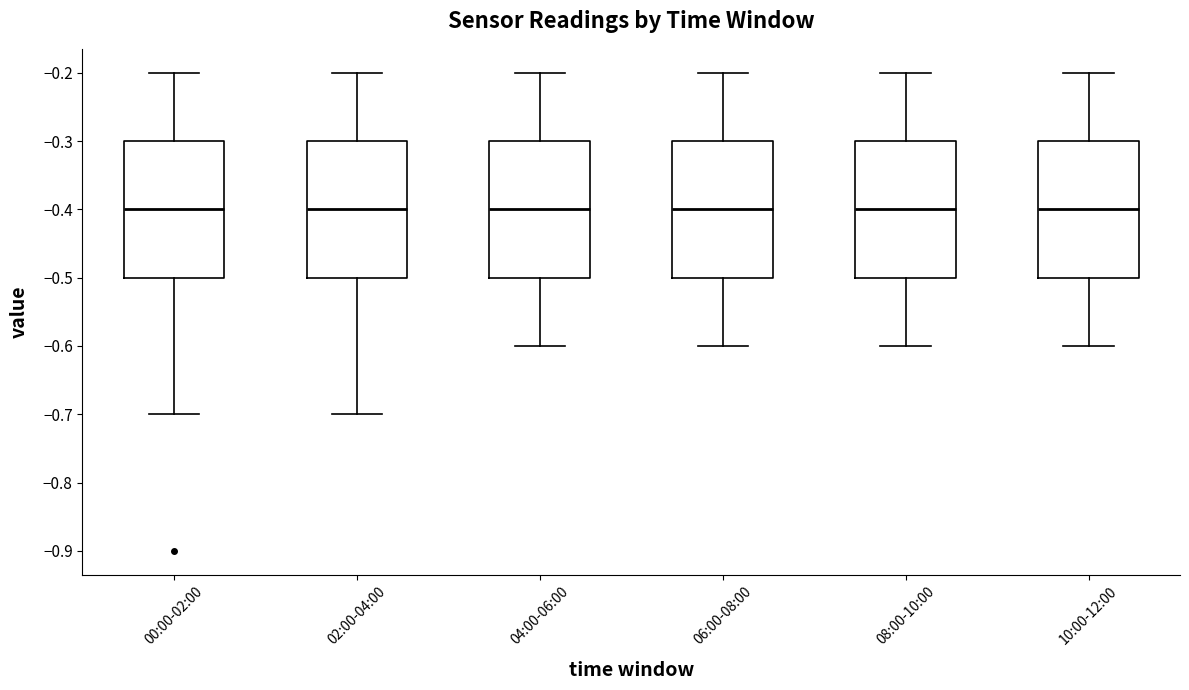

Reading left to right, transcribe this box plot: for each box, give where its median line is, the range the box spans, and where its two whiskers end, as read against the y-axis. The values are not printed on the chart, so give them approximately, as read against the axis.

00:00-02:00: median -0.4, box -0.5 to -0.3, whiskers -0.7 to -0.2
02:00-04:00: median -0.4, box -0.5 to -0.3, whiskers -0.7 to -0.2
04:00-06:00: median -0.4, box -0.5 to -0.3, whiskers -0.6 to -0.2
06:00-08:00: median -0.4, box -0.5 to -0.3, whiskers -0.6 to -0.2
08:00-10:00: median -0.4, box -0.5 to -0.3, whiskers -0.6 to -0.2
10:00-12:00: median -0.4, box -0.5 to -0.3, whiskers -0.6 to -0.2